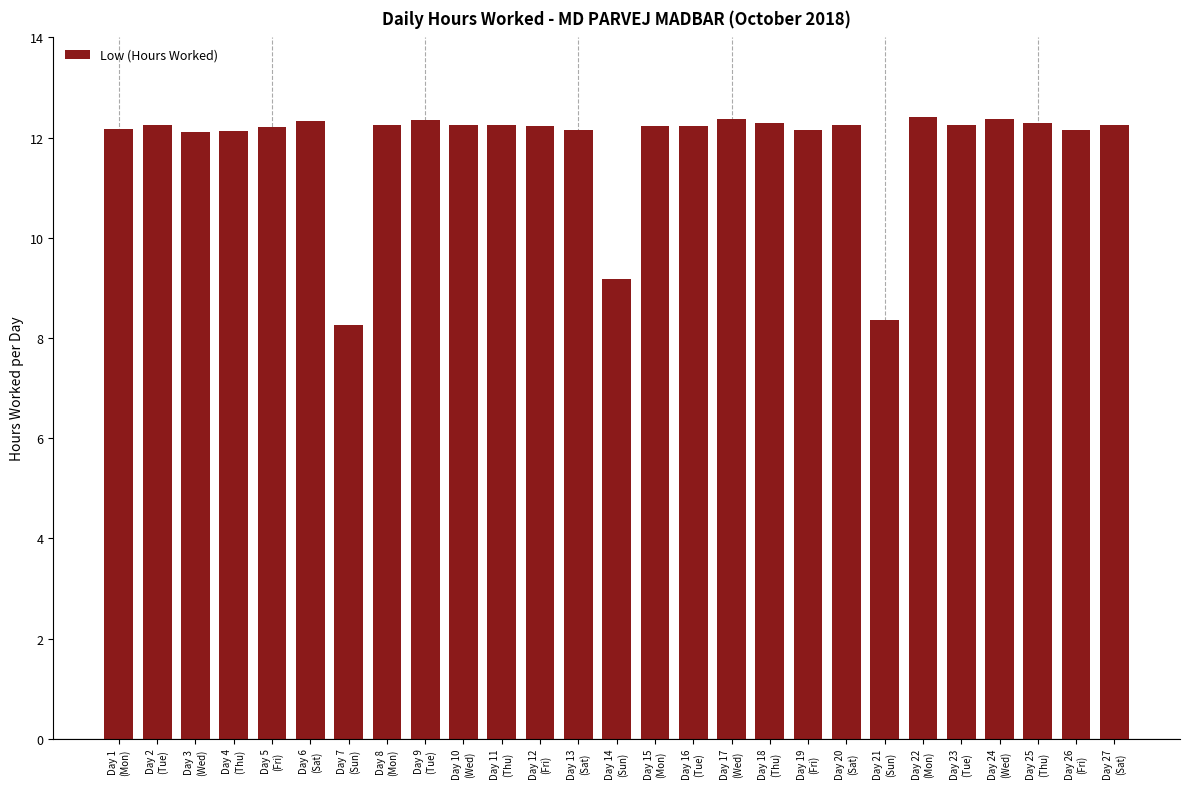

How many values are below 12?

3